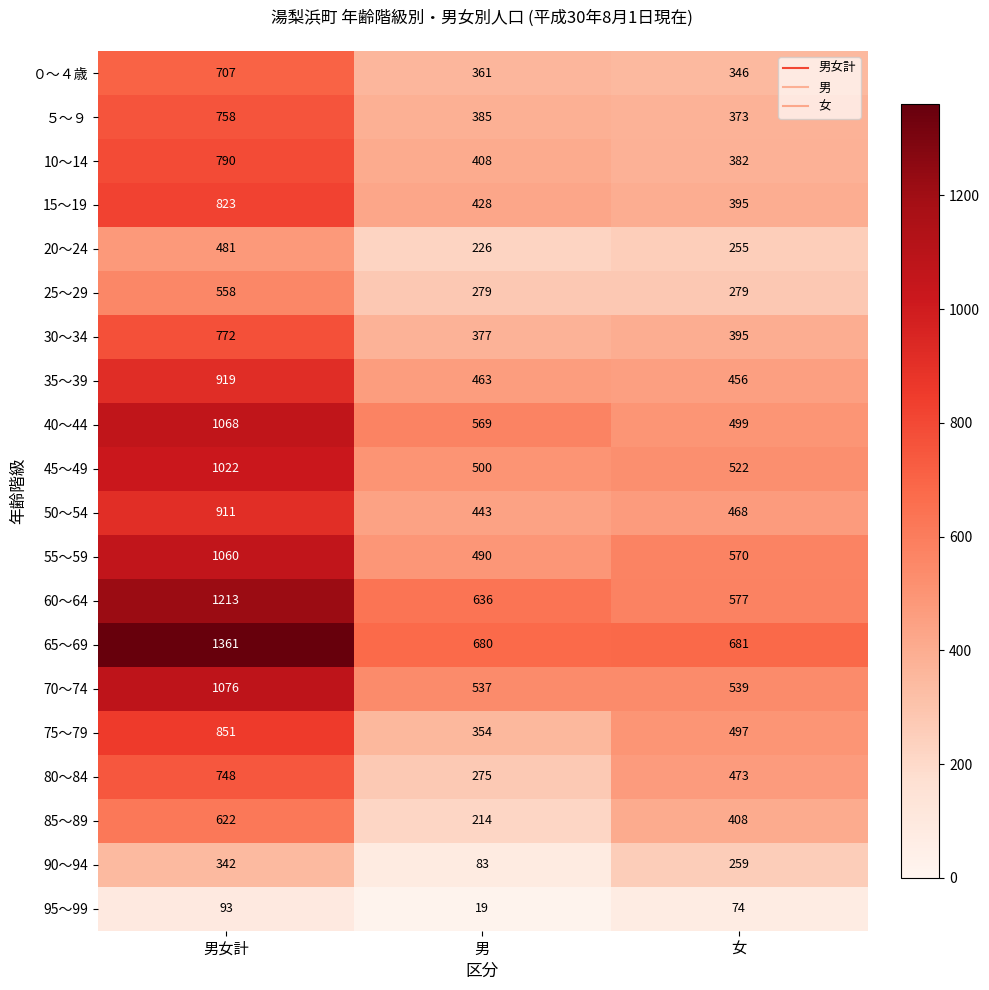

What is the difference between the highest and lowest values at 女?

607